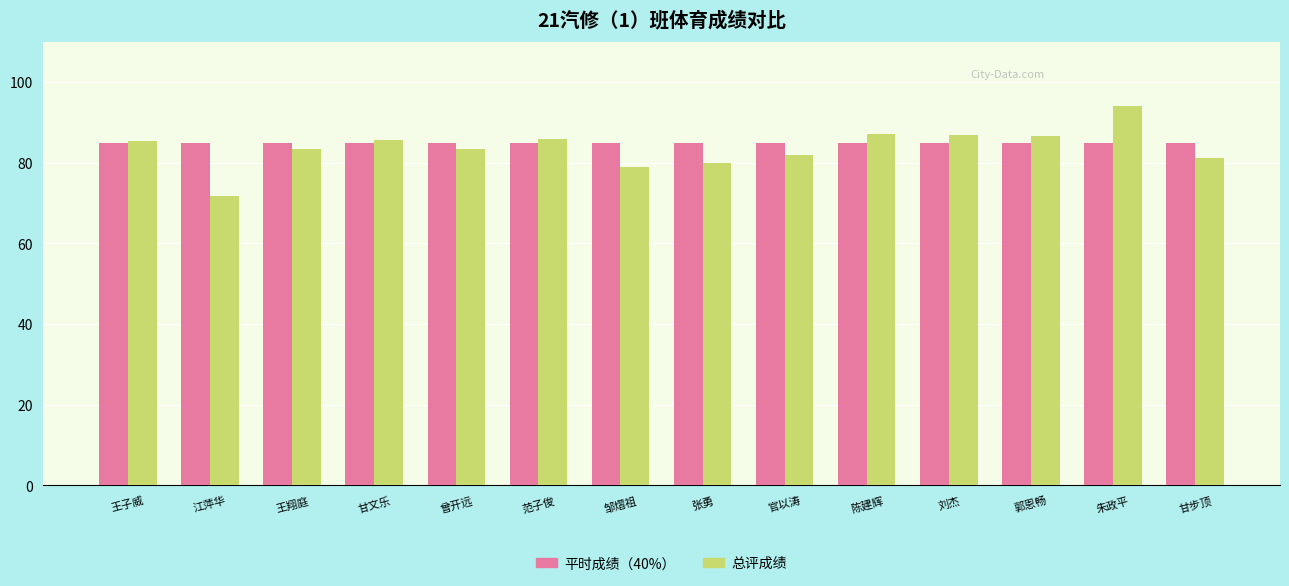

List the series in order of their peak value, highest first.

总评成绩, 平时成绩（40%）